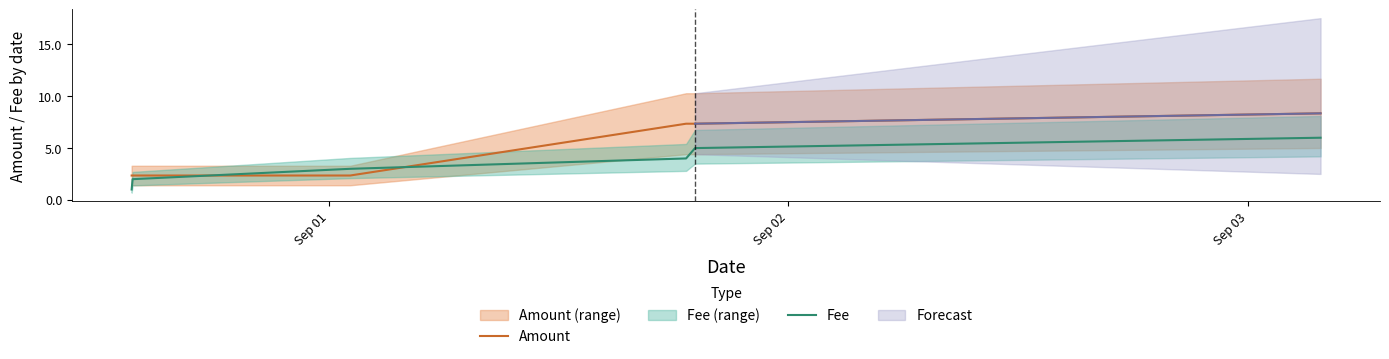

What is the average value of the Fee series?

3.5